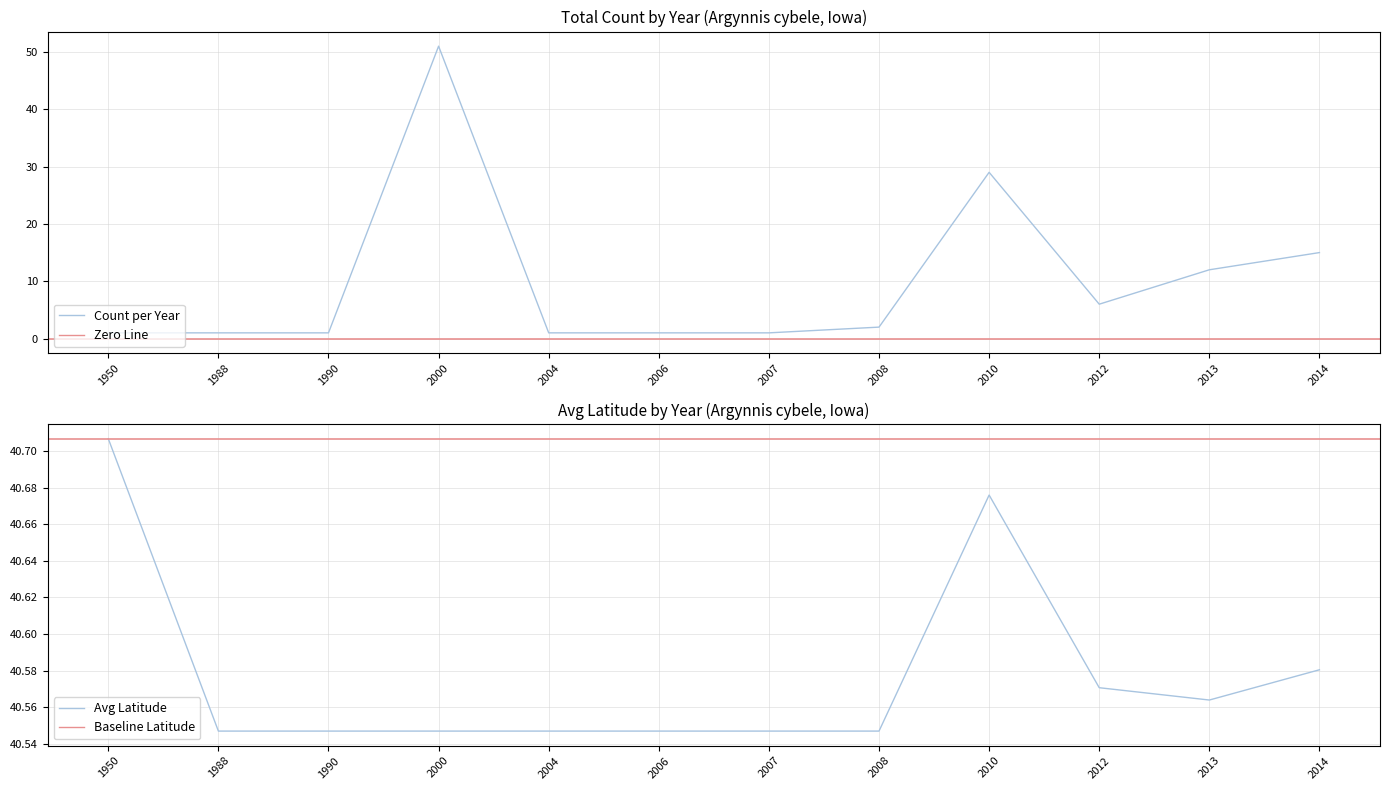

What is the sum of the Count per Year values at 1950 and 2010?

30